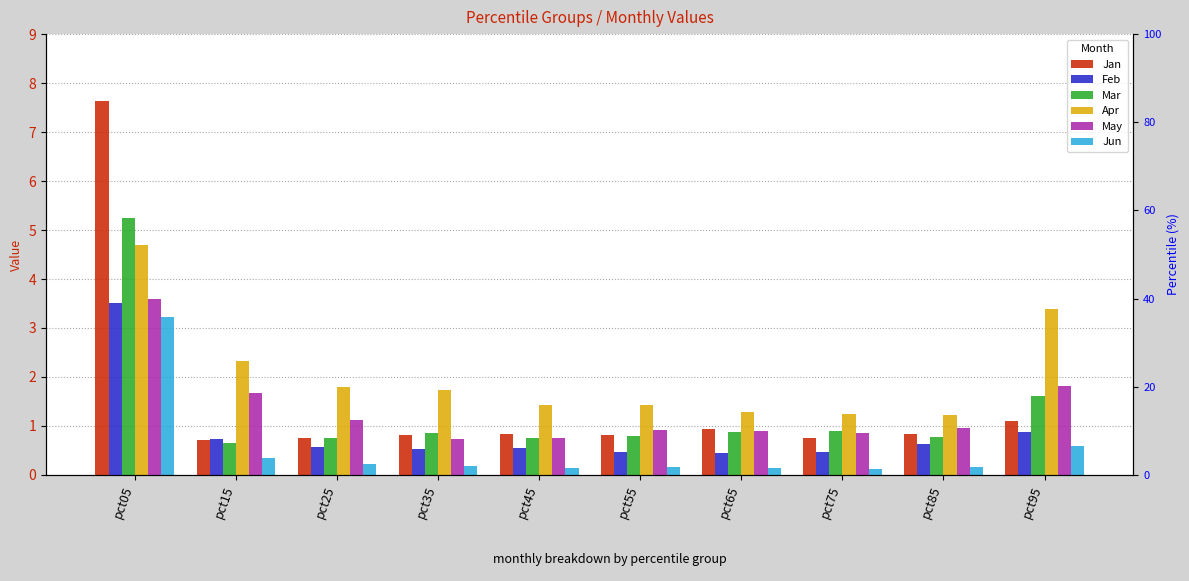

What are all the series names shown in the legend?

Jan, Feb, Mar, Apr, May, Jun